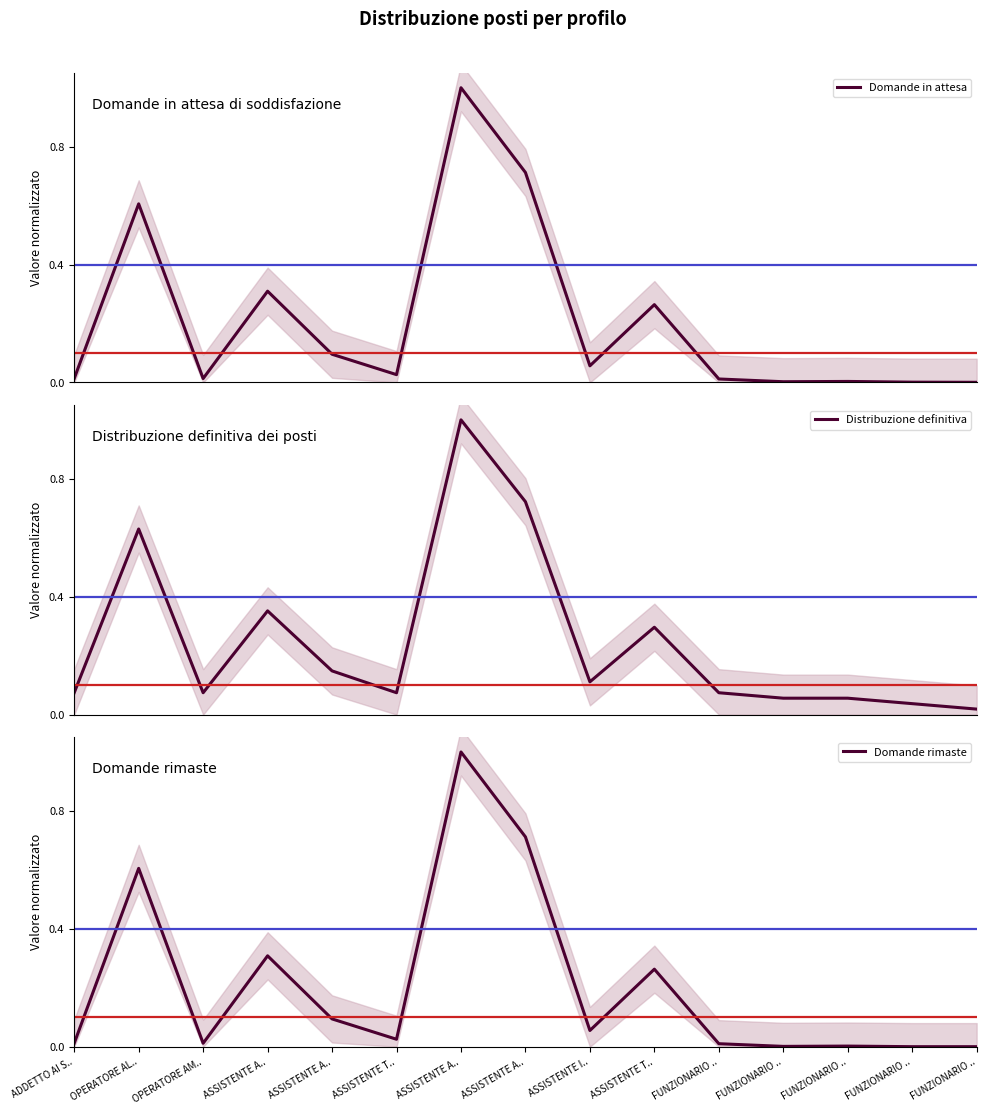

List the series in order of their peak value, lowest first.

Domande in attesa, Distribuzione definitiva, Domande rimaste